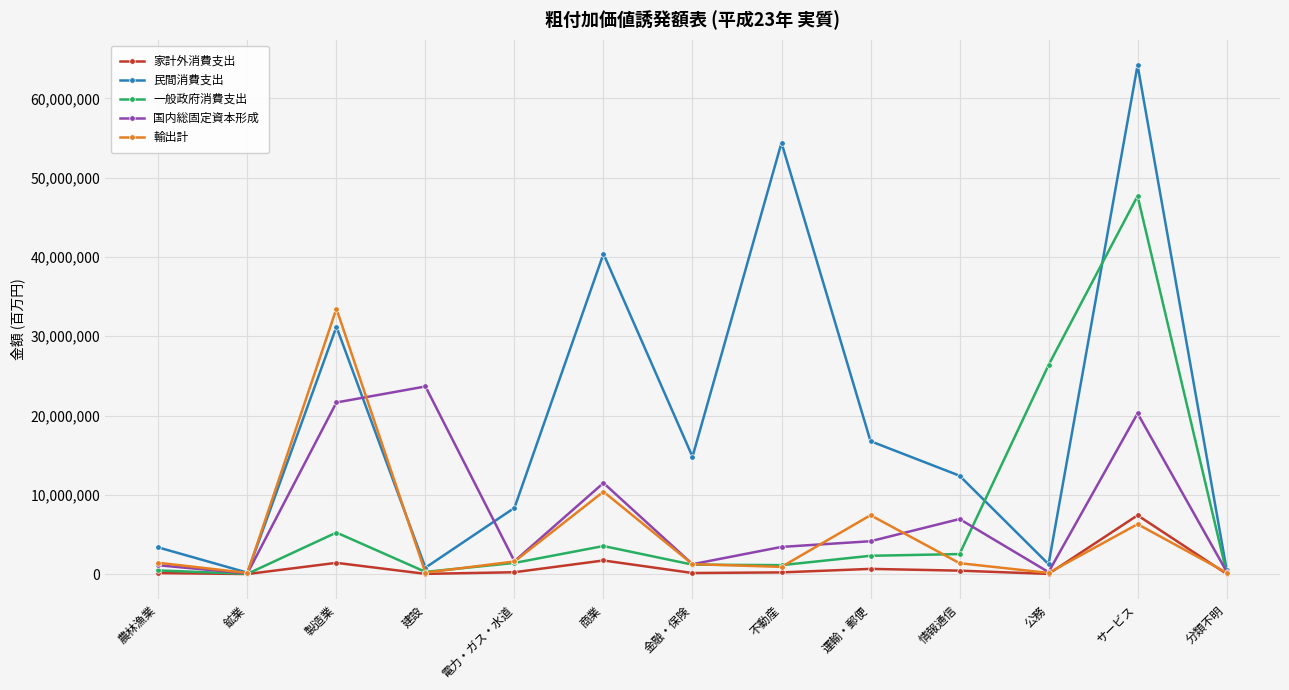

Does the chart have visible grid lines?

Yes